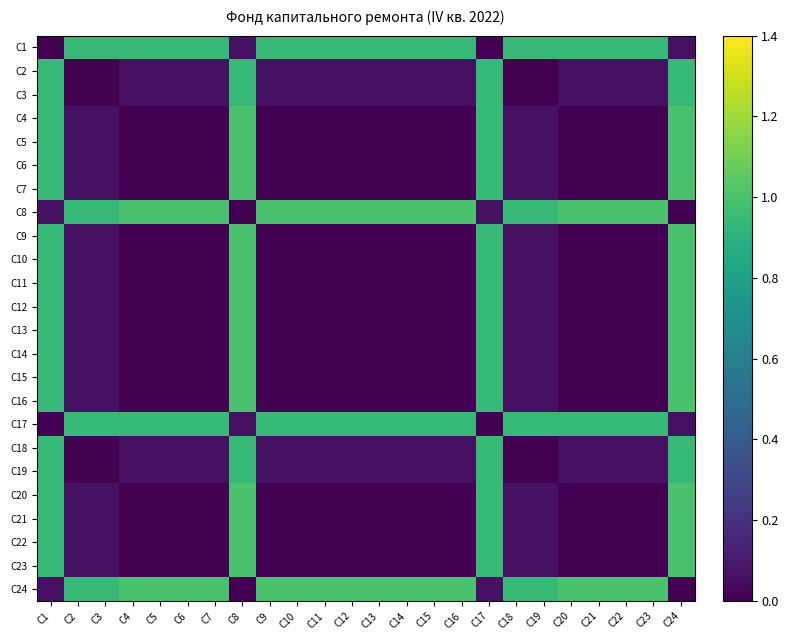

What is the greatest value displayed?

1.0